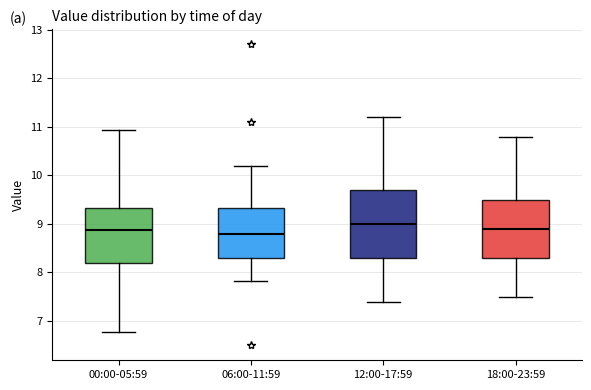

Where is the lower edge of the box for 00:00-05:59 on the y-axis? The values are not printed on the chart, so give them approximately, as read against the axis.

8.2